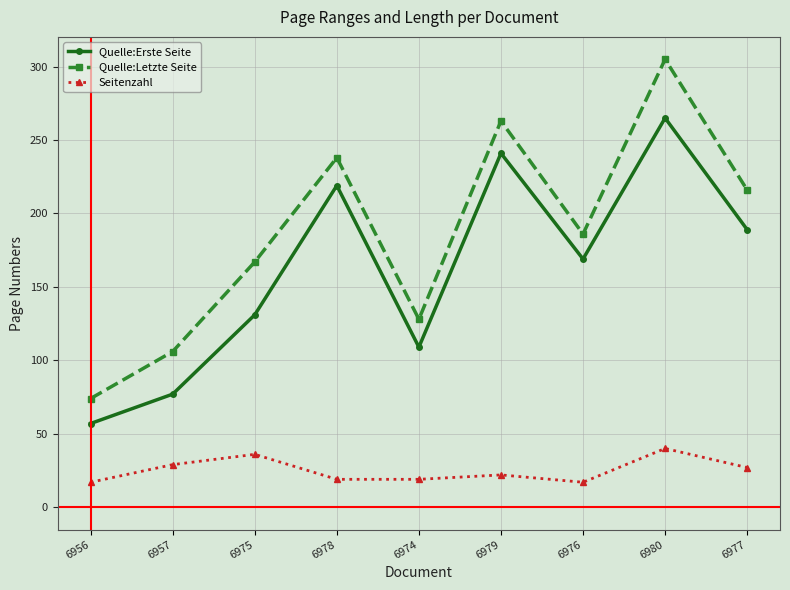

Which series has the widest spread of values?

Quelle:Letzte Seite